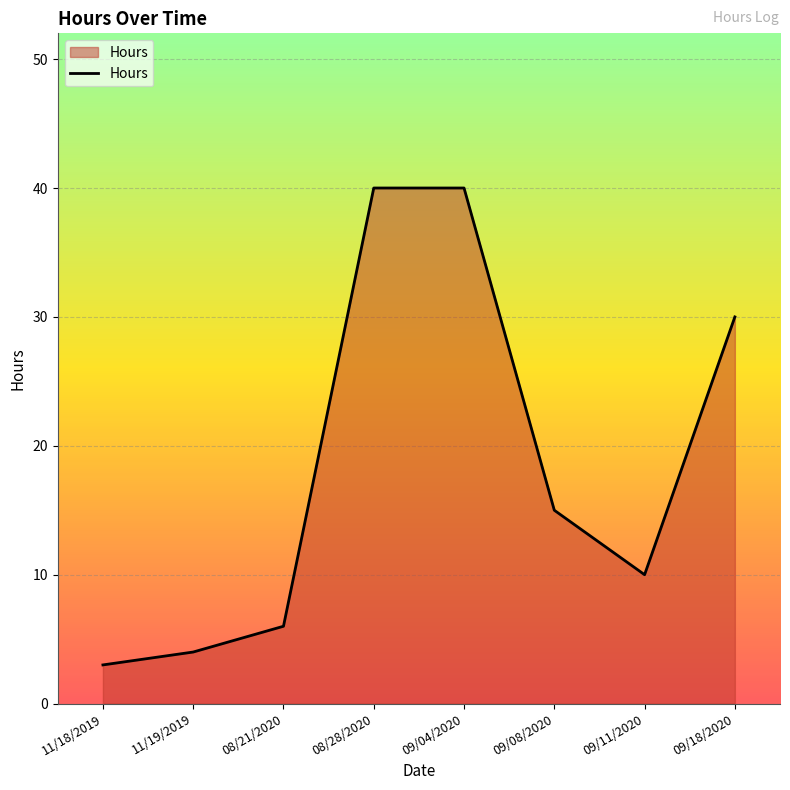

How many interior local valleys (lower than both neighbors) does the data have?

1